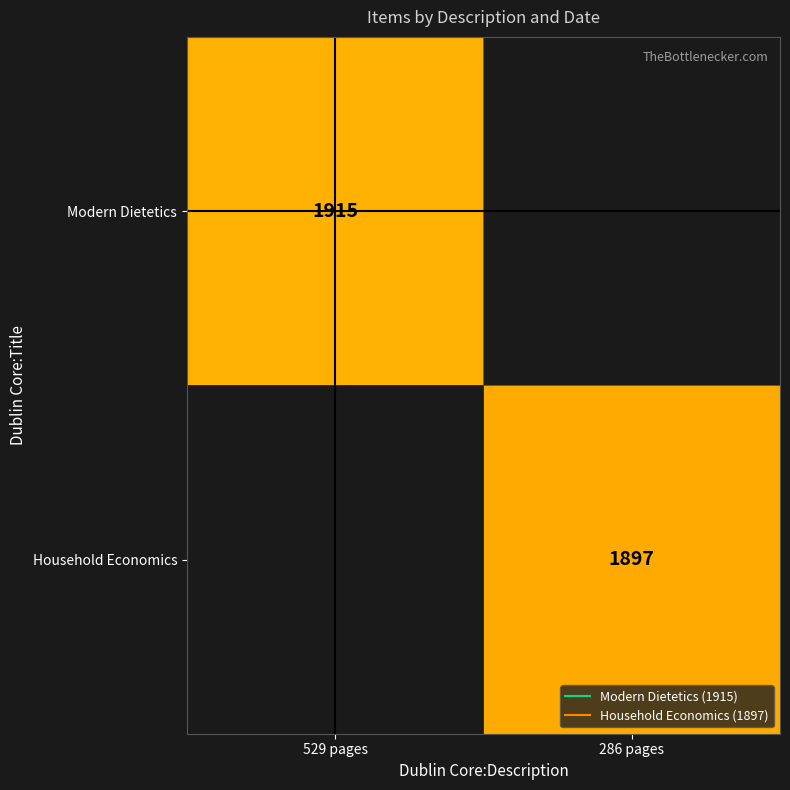

The value of Household Economics at 286 pages is 2542.9. True or false?

False